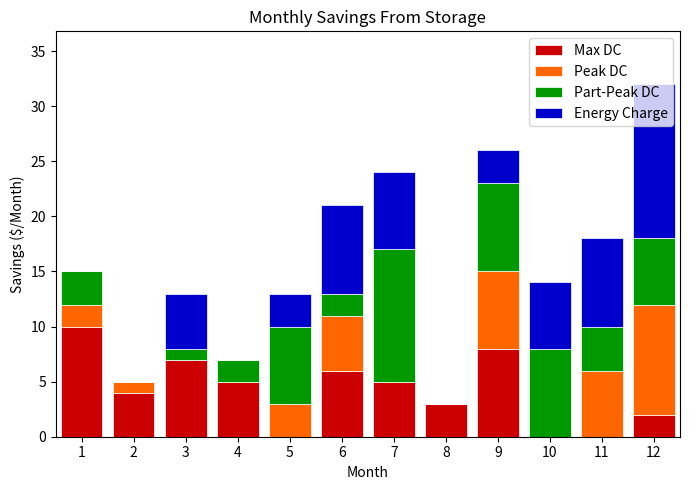

The Max DC series shows 7 at 11. True or false?

False